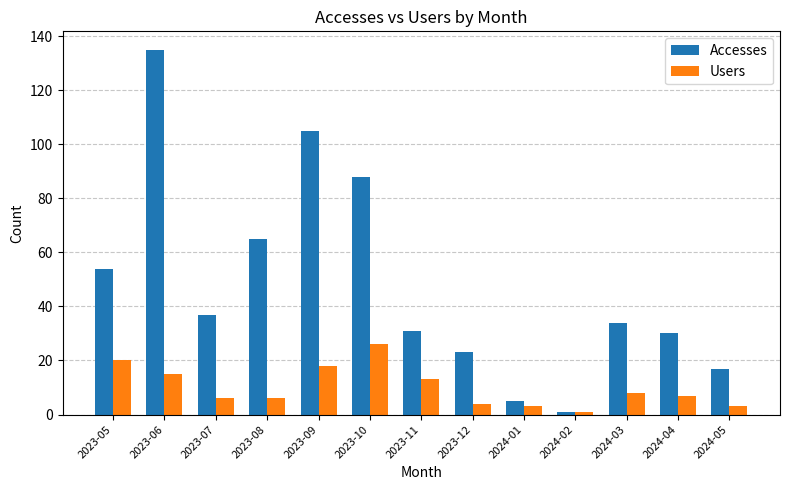

List the series in order of their peak value, lowest first.

Users, Accesses